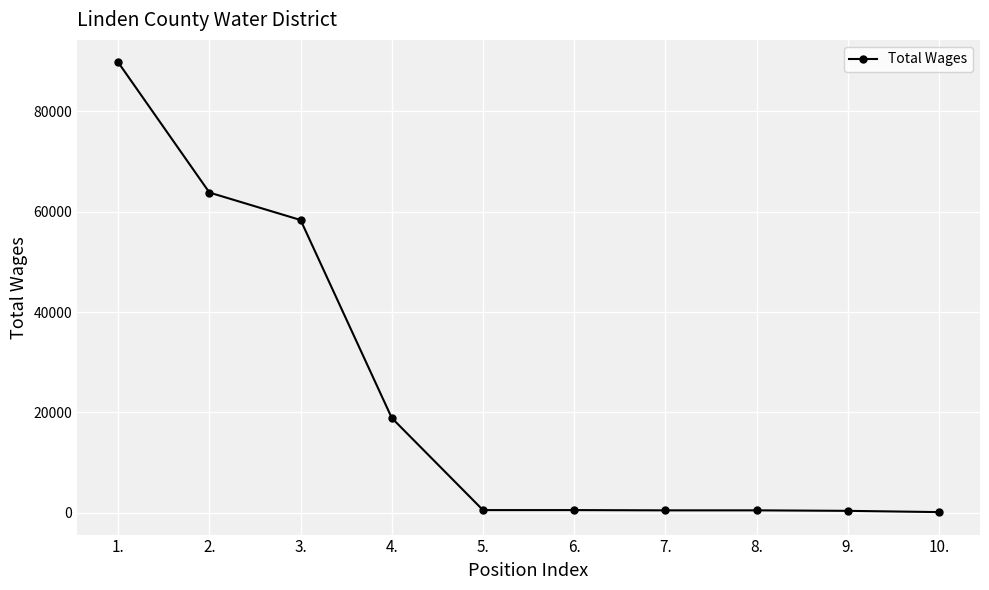

Where is the data nearest to the value 44946?

3.